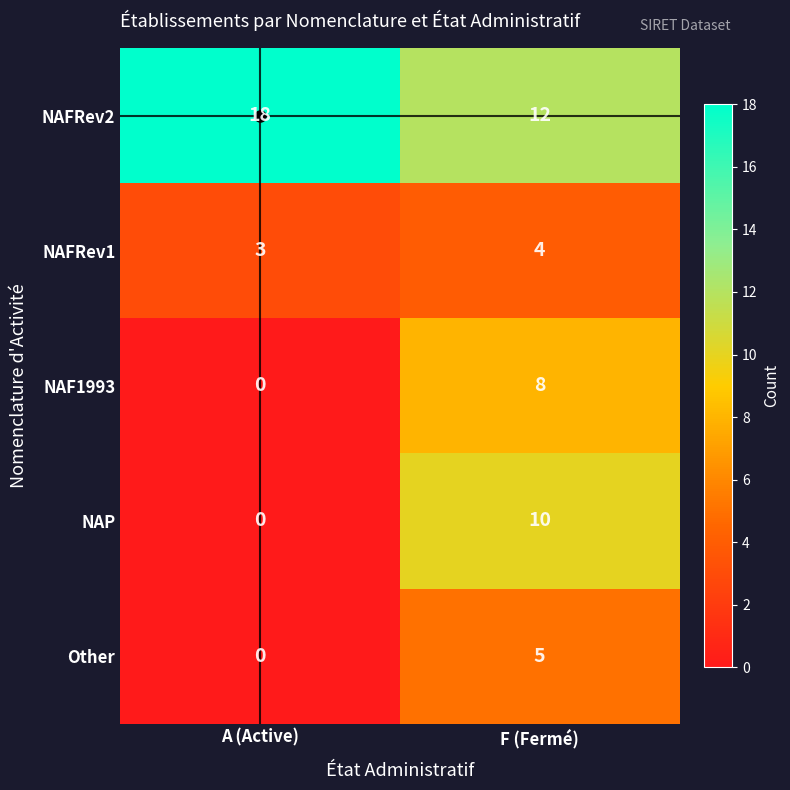

True or false: NAFRev2 has a value of 18 at A (Active).

True